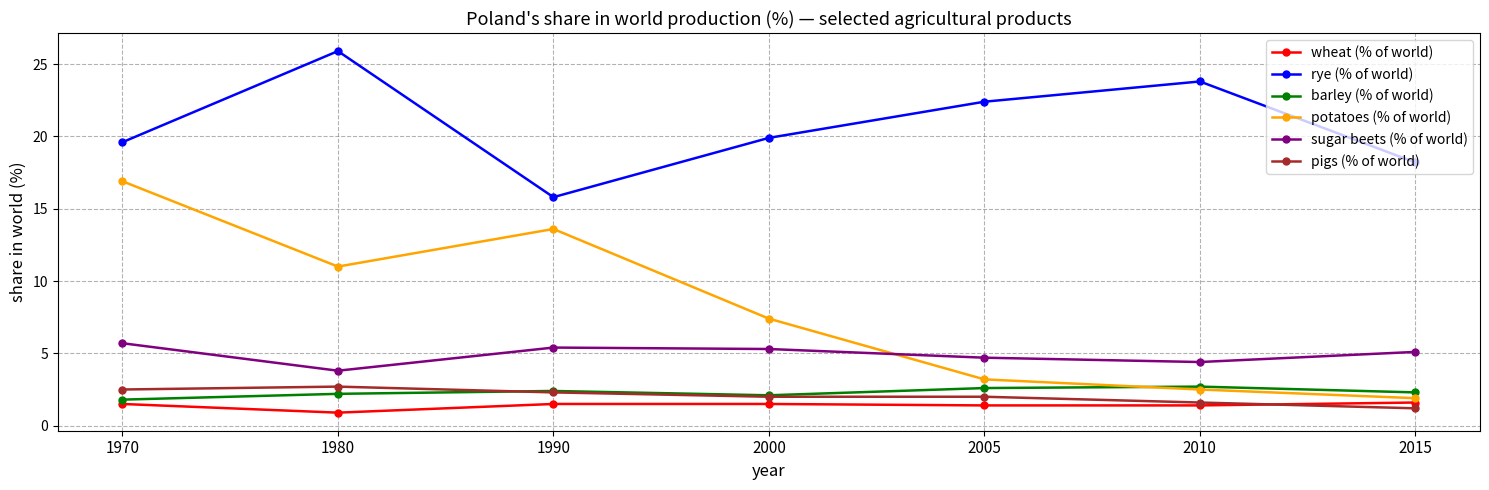

True or false: rye (% of world) and sugar beets (% of world) cross at least once.

False